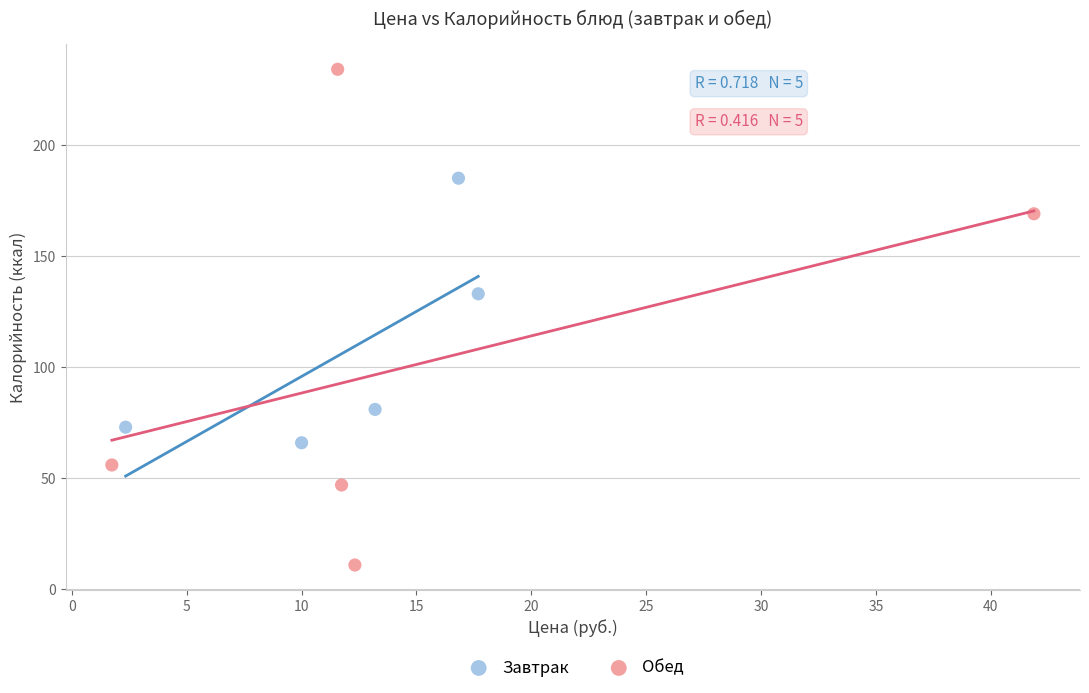

Which series contains the highest Y value?

Обед